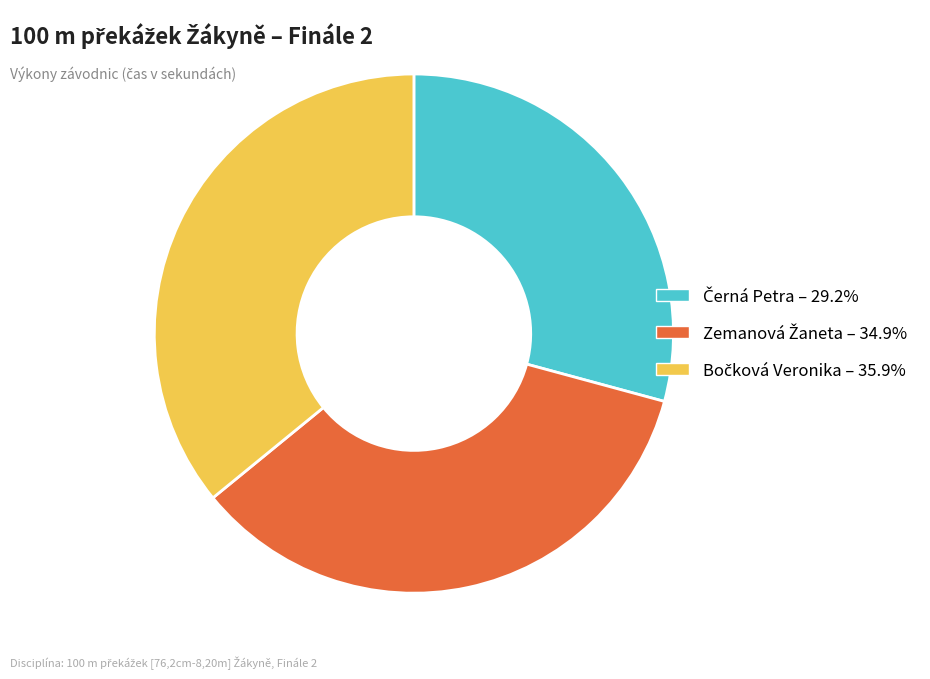

Does any single category account for the majority?

No